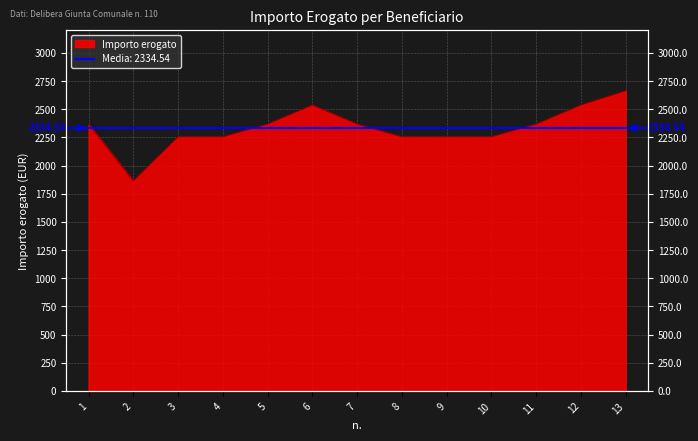

How many points are lower than both their immediate neighbors (excluding endpoints)?

1